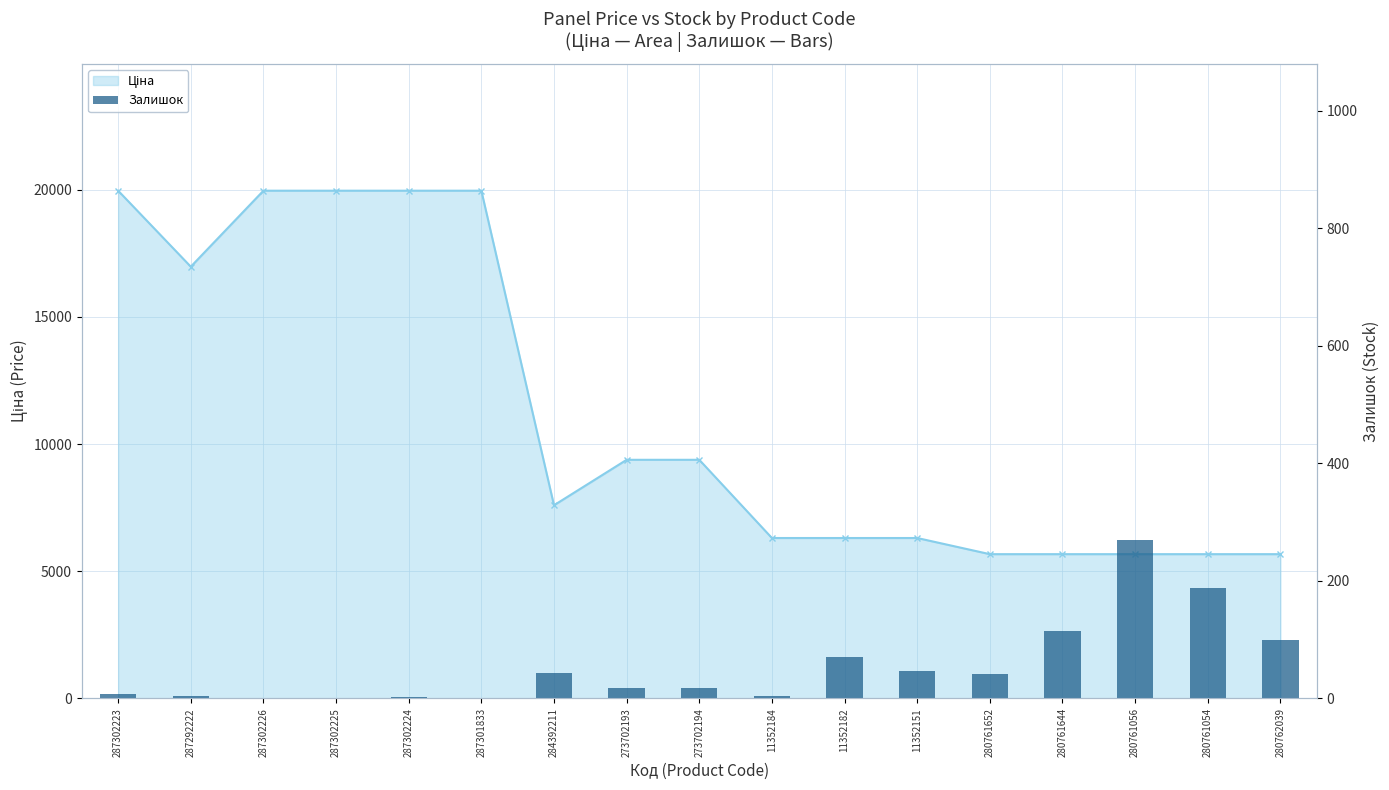

What is the spread (max minus min) of values at 287302226?

19963.2